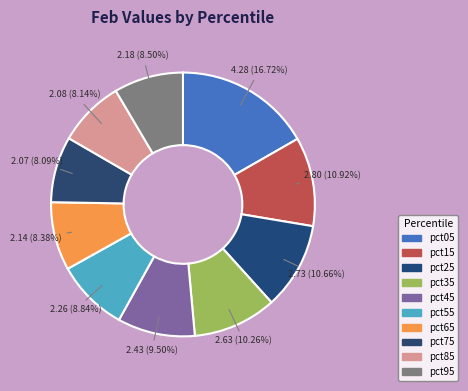

To the nearest percent, what portion does pct55 represent?

9%